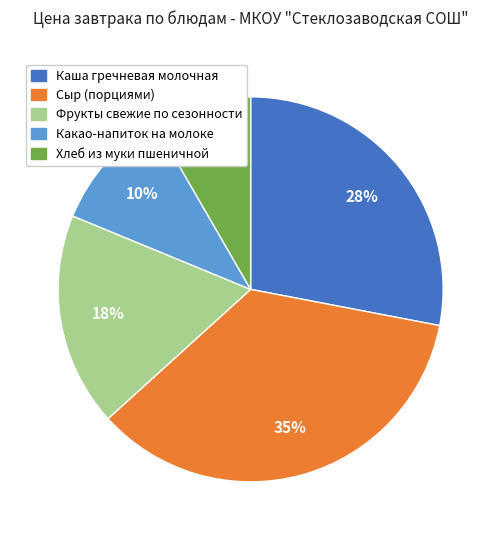

To the nearest percent, what percentage of the pie is Сыр (порциями)?

35%